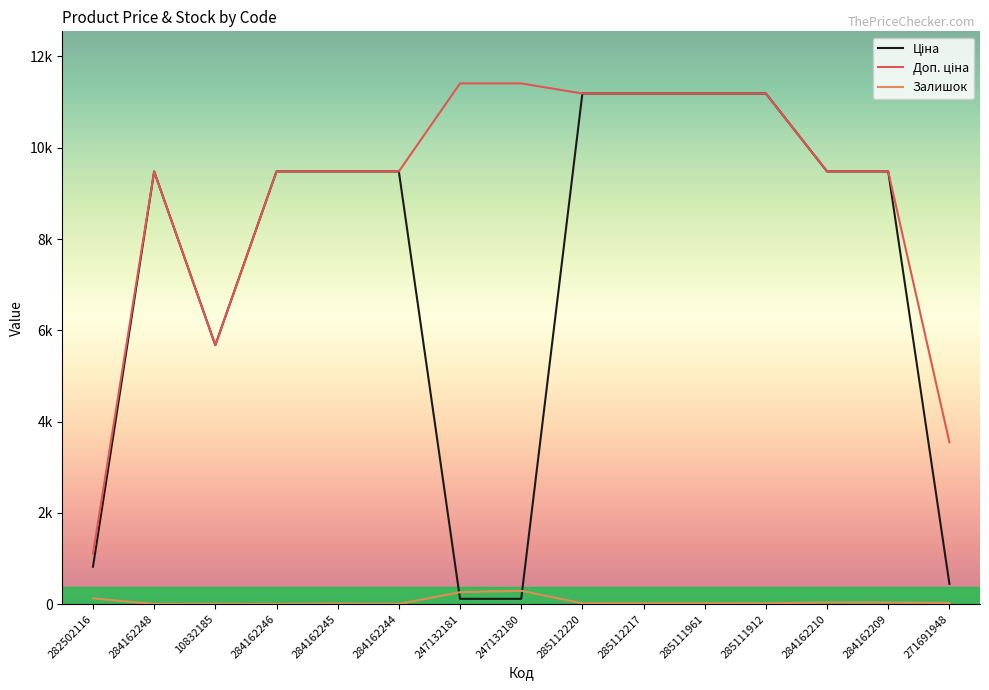

At which category does the chart reach its peak across all series?

247132181